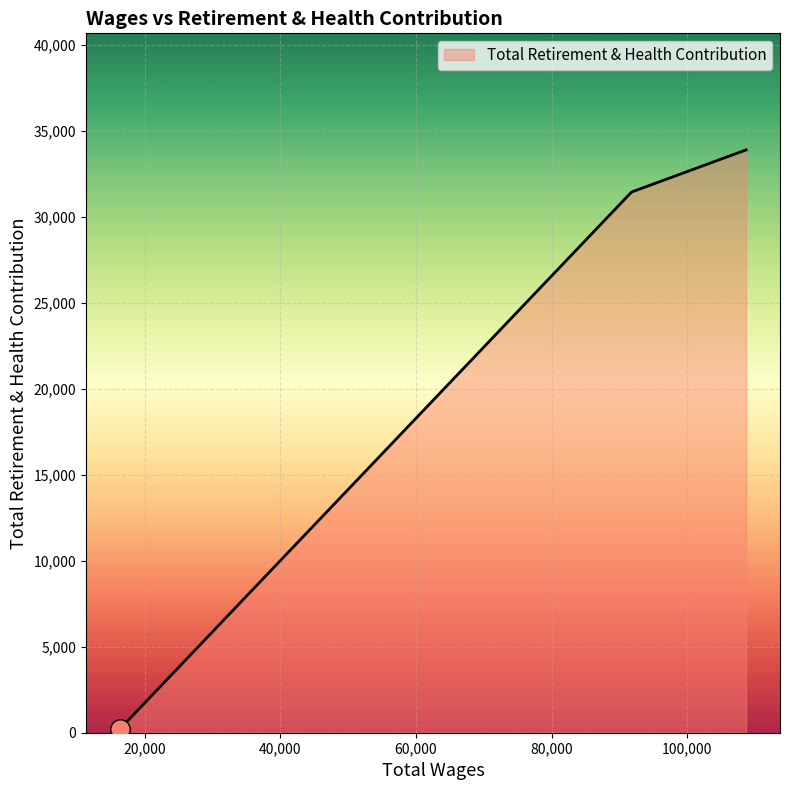

What is the greatest value displayed?

33912